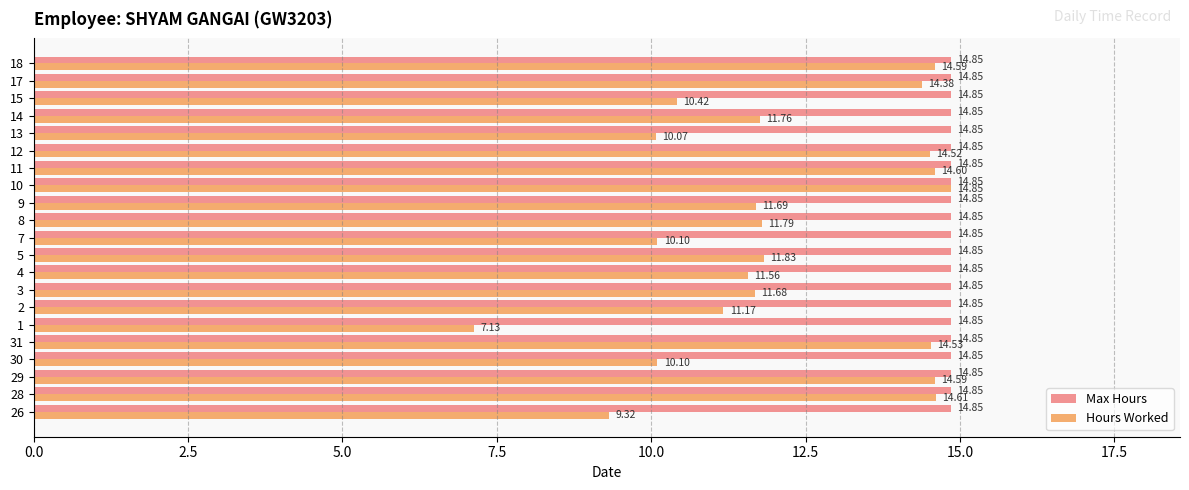

What is the difference between the highest and lowest values at 18?

0.3